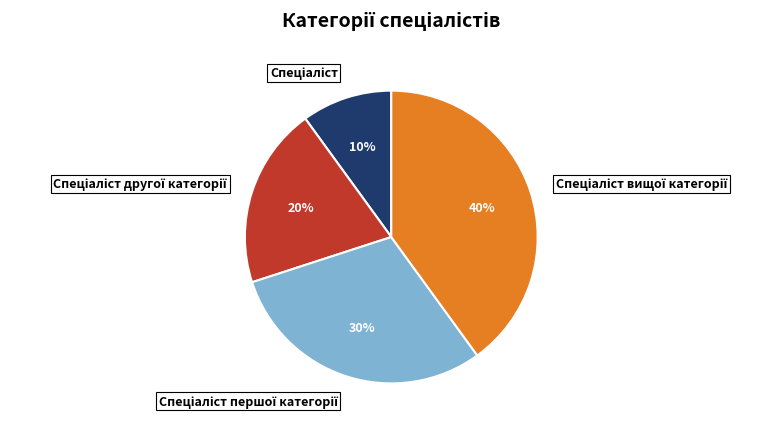

To the nearest percent, what is the difference between the largest and smallest slice percentages?

30%